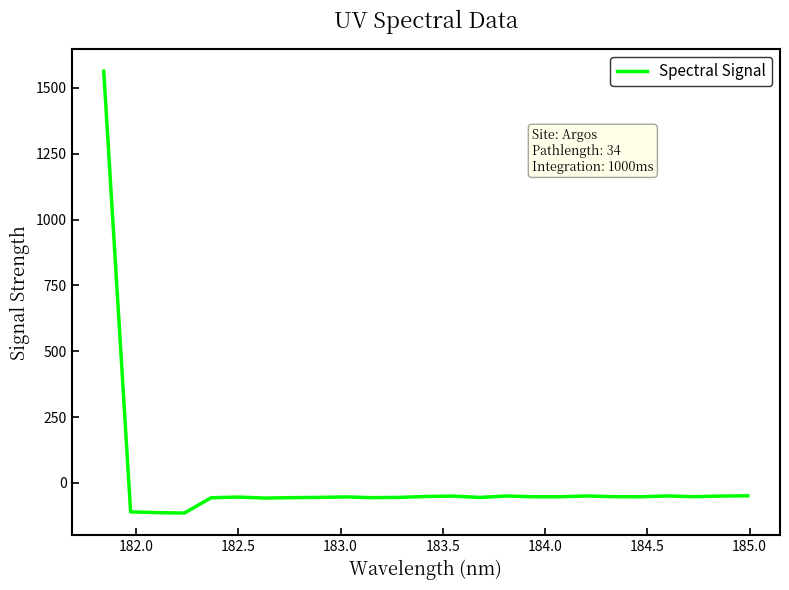

What is the minimum value shown in the chart?

-114.7